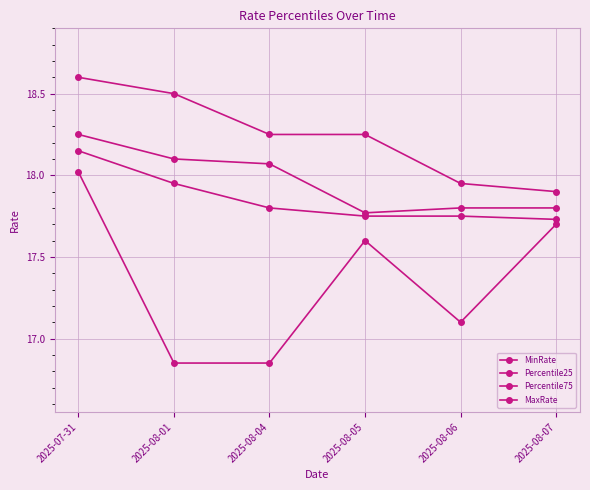

True or false: MaxRate has a value of 17.9 at 2025-08-06.

True